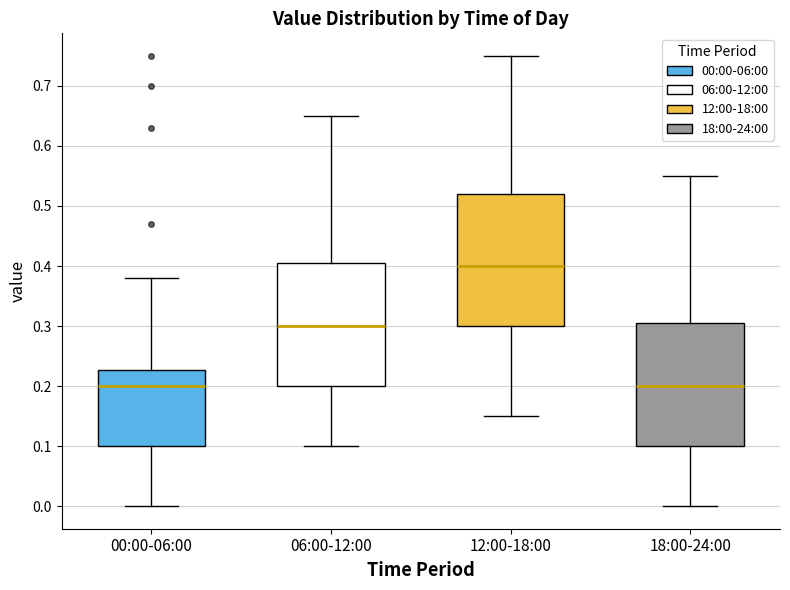

Comparing the boxes themselves (not the whiskers), which one is the tallest?

12:00-18:00